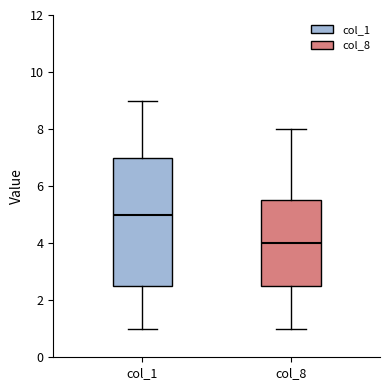

Reading left to right, transcribe this box plot: for each box, give where its median line is, the range the box spans, and where its two whiskers end, as read against the y-axis. The values are not printed on the chart, so give them approximately, as read against the axis.

col_1: median 5.0, box 2.6 to 7.0, whiskers 1.0 to 9.0
col_8: median 4.0, box 2.6 to 5.6, whiskers 1.0 to 8.0